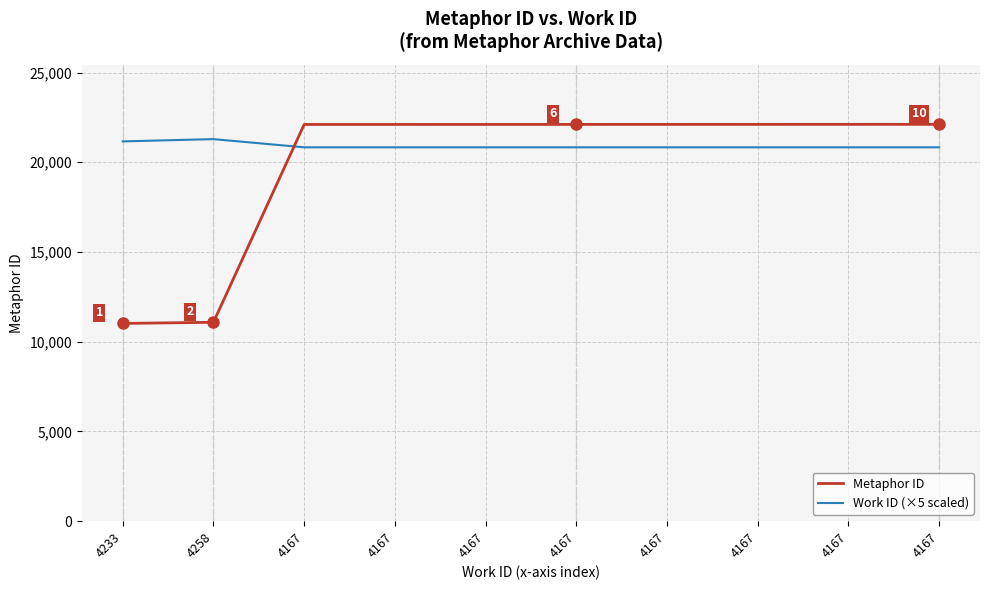

What is the greatest value displayed?

22115